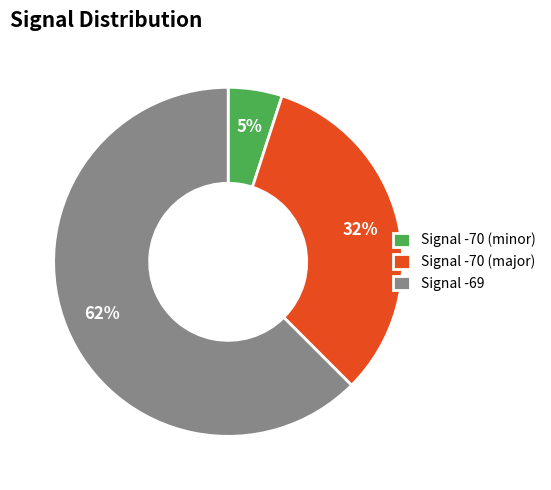

To the nearest percent, what percentage of the pie is Signal -70 (major)?

32%